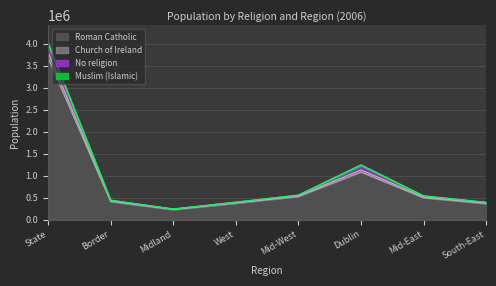

What is the difference between the second highest and minimum values in the Church of Ireland series?

1006156